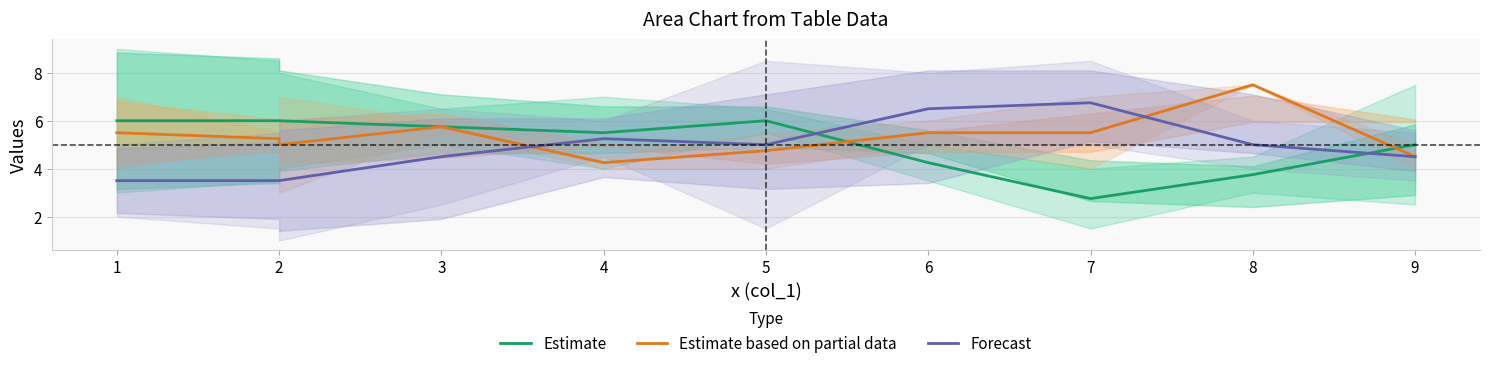

The value of Estimate at 8 is 1.9. True or false?

False